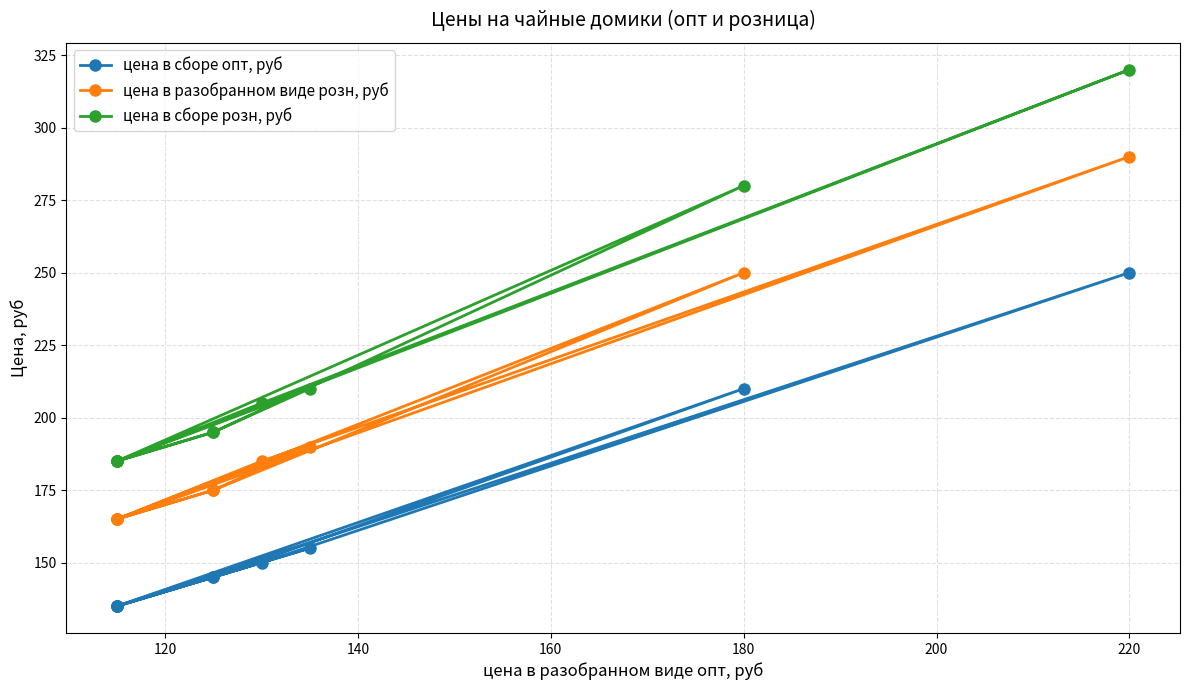

Rank the series by their average value, from highest to lowest.

цена в сборе розн, руб, цена в разобранном виде розн, руб, цена в сборе опт, руб